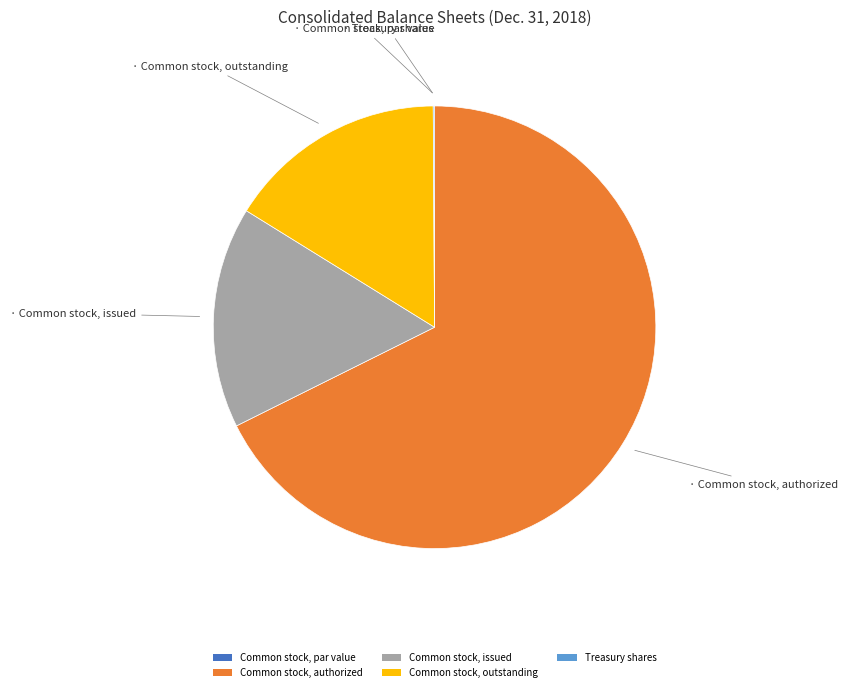

Is it true that Common stock, issued is 16% of the pie?

True